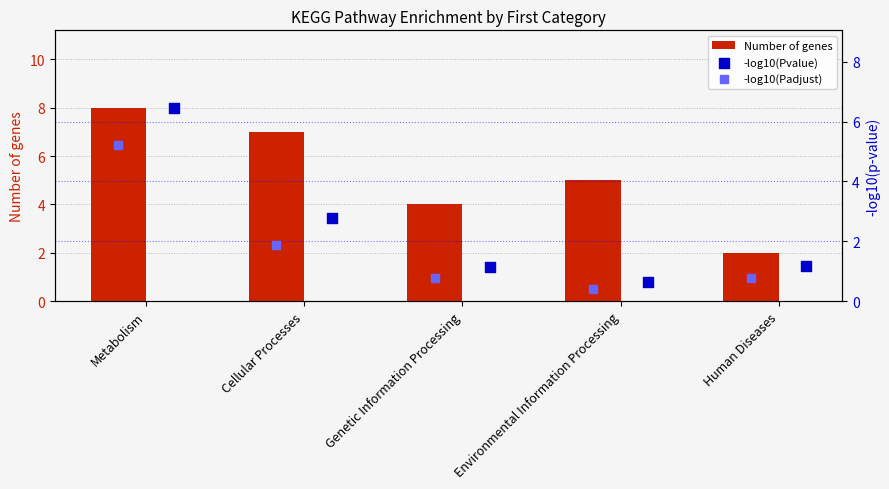

Which series has the largest total across all categories?

Number of genes